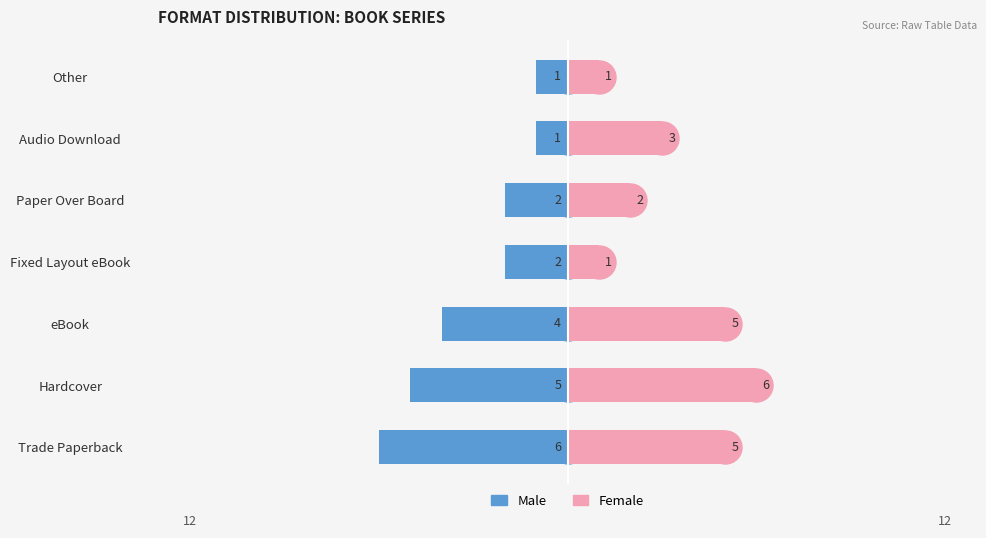

Which series changed the most between 2 and 3?

Female